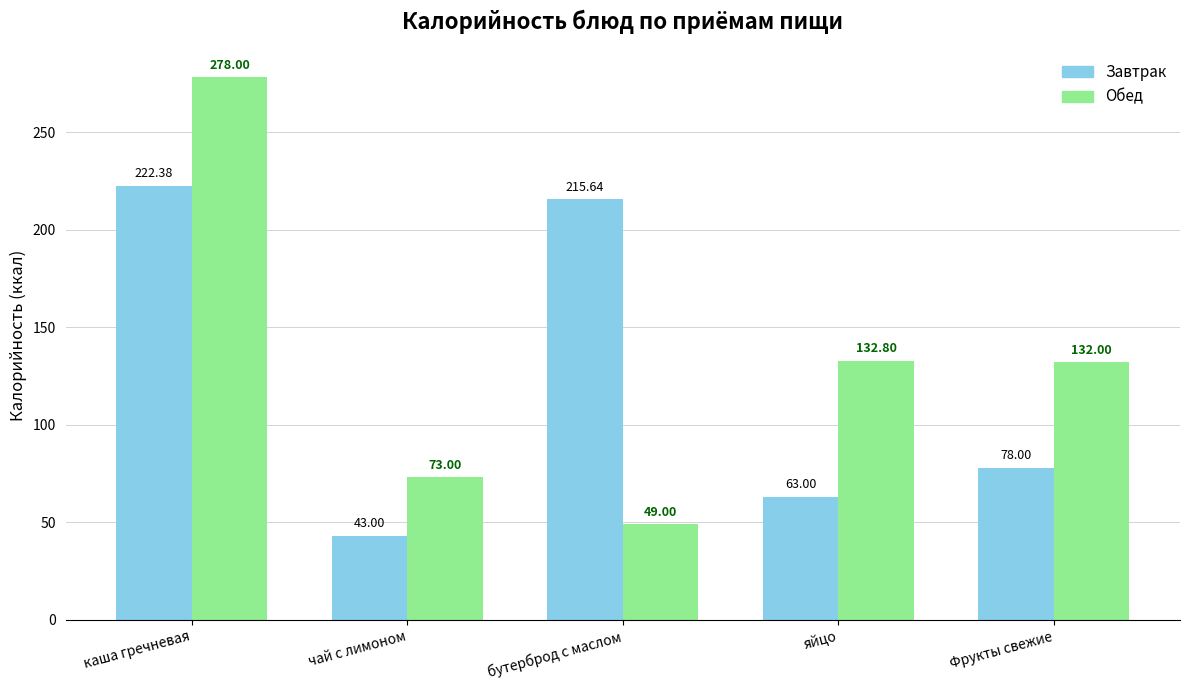

How many bars are there in total?

10